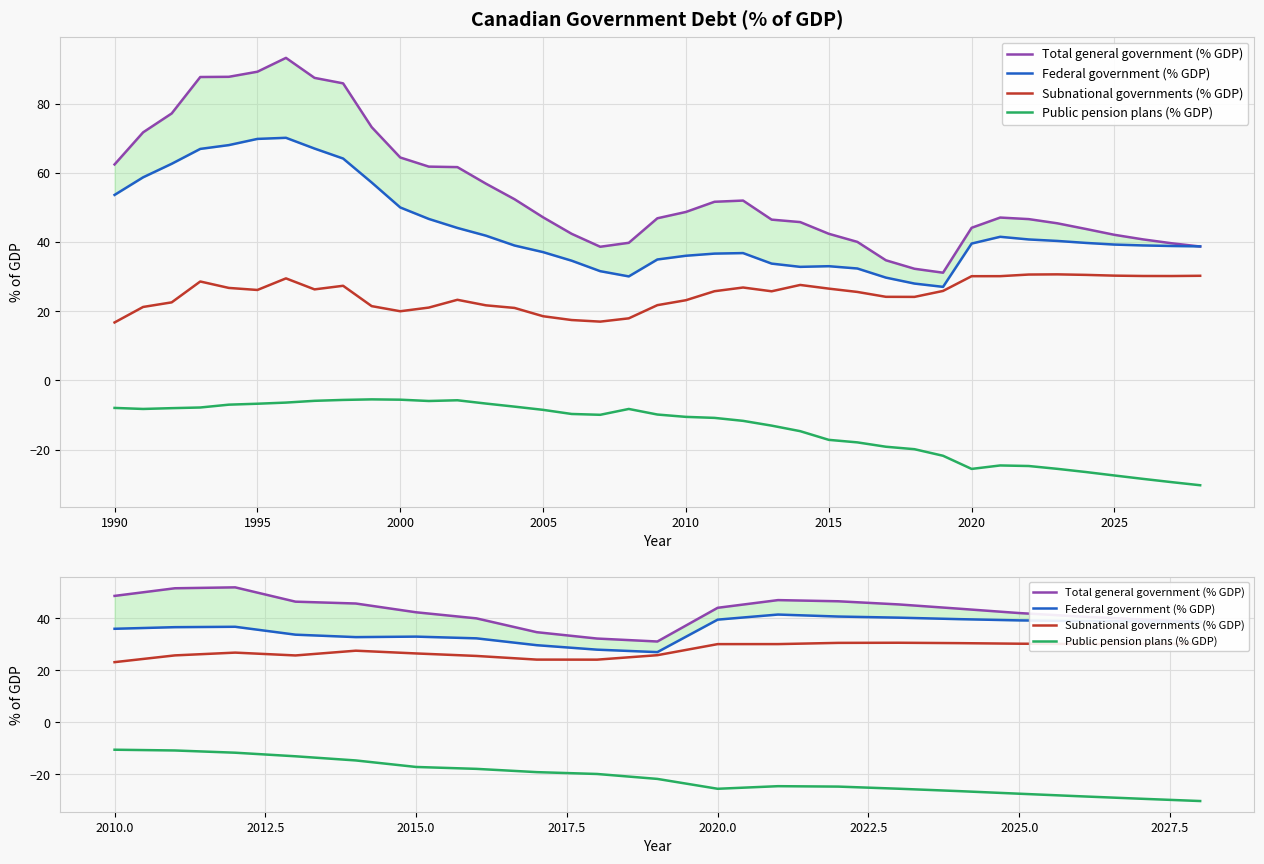

Reading left to right, list all the values displayed in this chart.

Total general government (% GDP): 48.7	51.6	52.0	46.5	45.8	42.4	40.0	34.7	32.3	31.1	44.1	47.1	46.6	45.4	43.8	42.1	40.8	39.6	38.7
Federal government (% GDP): 36.0	36.7	36.8	33.8	32.8	33.0	32.4	29.7	28.0	27.1	39.6	41.5	40.8	40.3	39.8	39.3	39.0	38.9	38.8
Subnational governments (% GDP): 23.2	25.8	26.9	25.8	27.6	26.5	25.6	24.2	24.1	25.9	30.1	30.1	30.6	30.7	30.5	30.3	30.2	30.2	30.2
Public pension plans (% GDP): -10.5	-10.8	-11.7	-13.1	-14.7	-17.2	-17.9	-19.2	-19.9	-21.8	-25.6	-24.6	-24.7	-25.6	-26.5	-27.5	-28.4	-29.4	-30.3